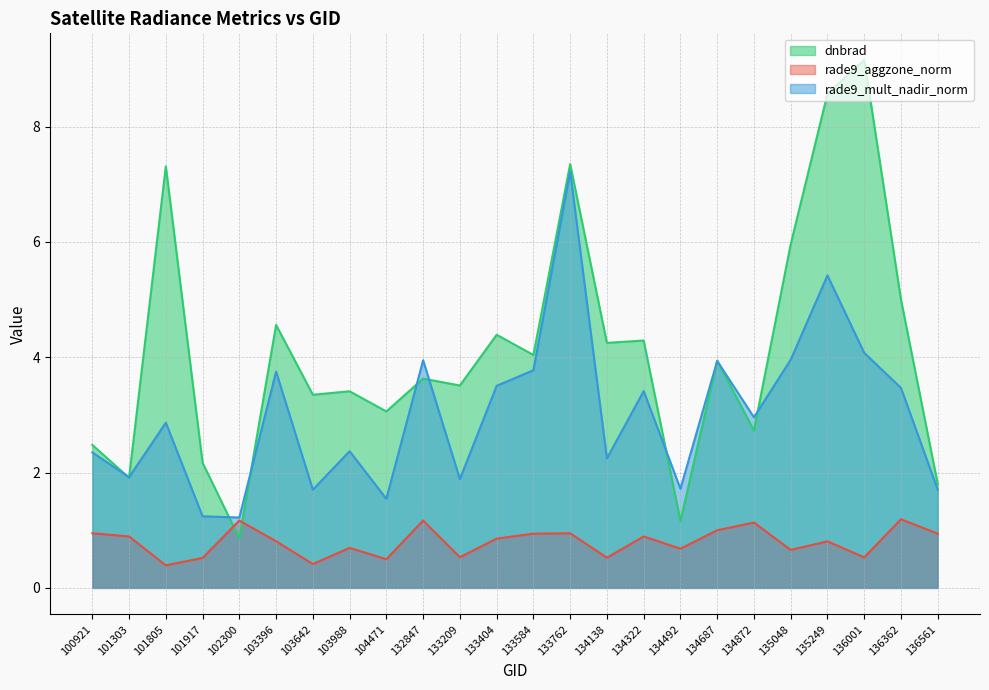

How many interior local peaks does the rade9_aggzone_norm series have?

8